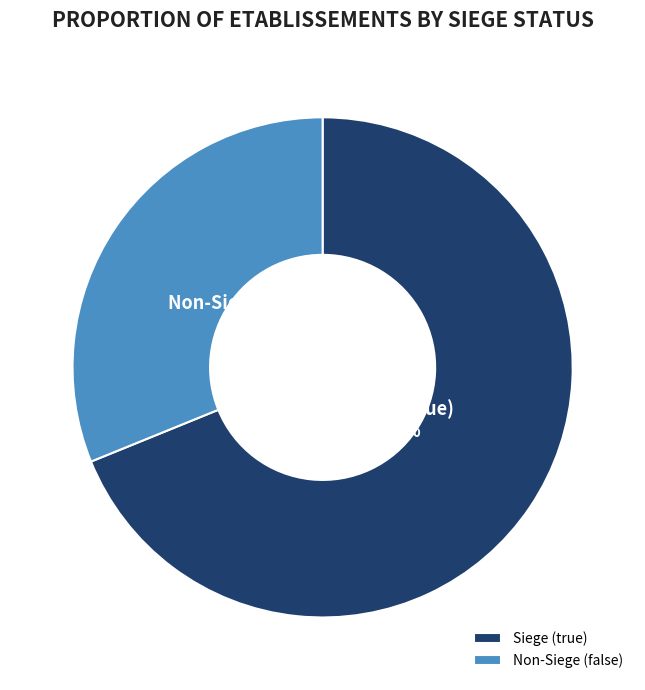

What percentage is the Non-Siege (false) slice, to the nearest percent?

31%